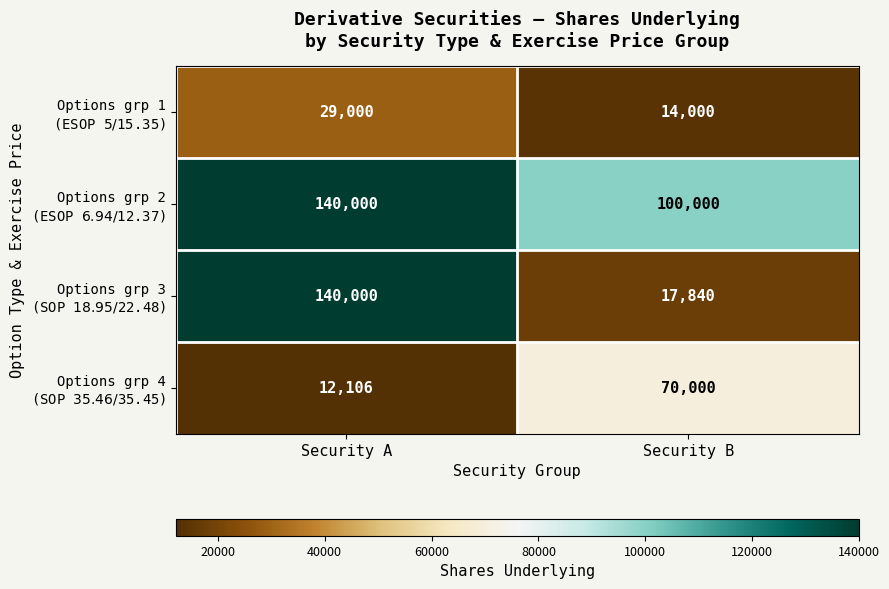

Count the number of data series in this chart.

4